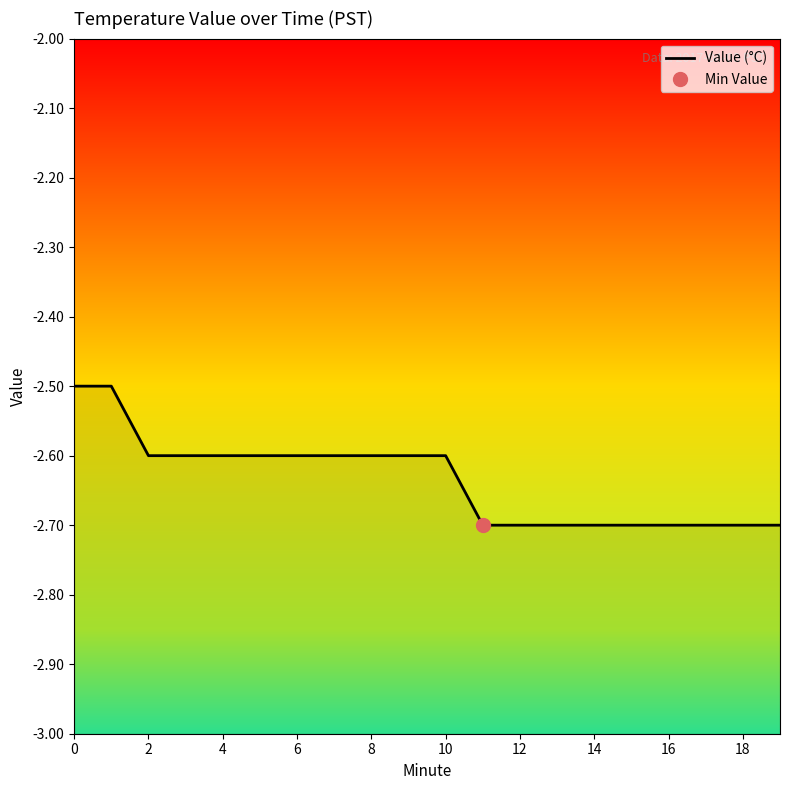

Count the number of data series in this chart.

1